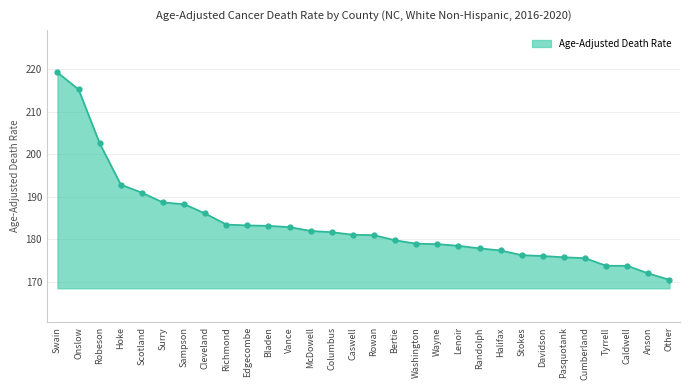

What is the label of the 8th point from the right?

Stokes